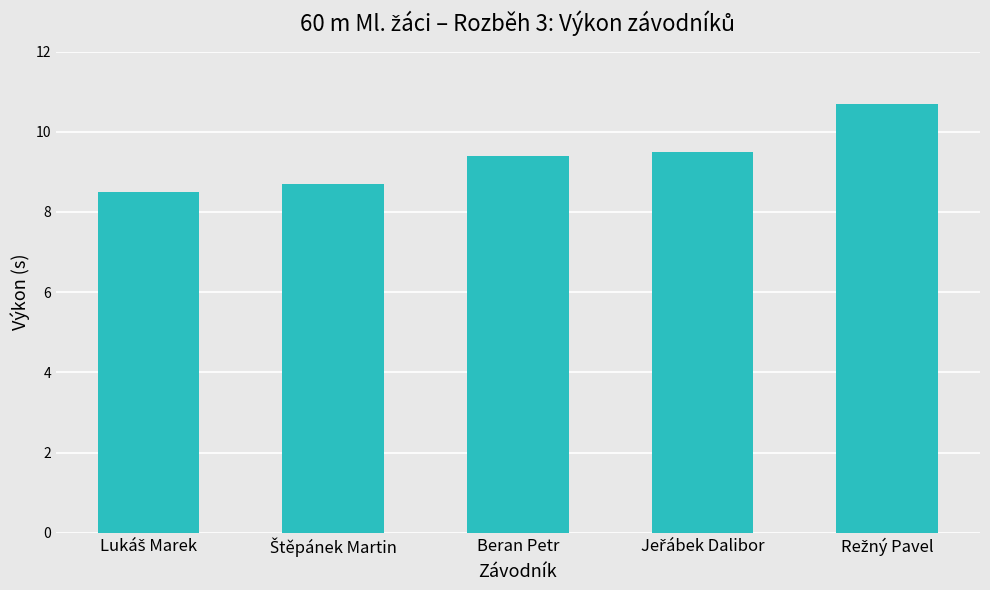

What is the value of the 5th bar from the left?

10.7